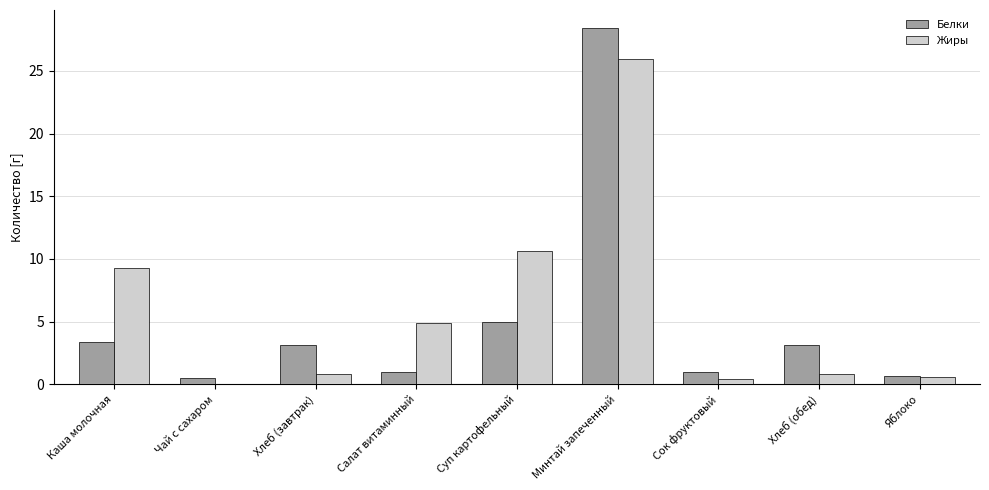

What is the sum of the Белки values at Яблоко and Салат витаминный?

1.6